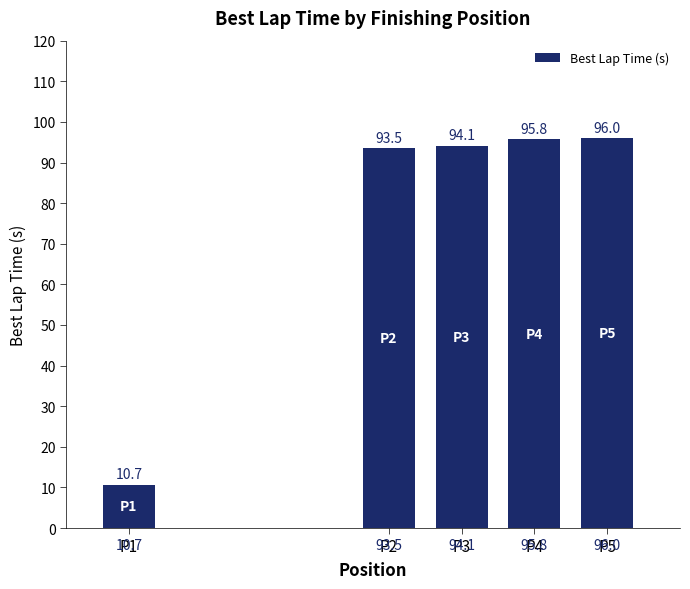

Reading right to left, transcribe all the data shown in this chart.

P5=96.0	P4=95.8	P3=94.1	P2=93.5	P1=10.7